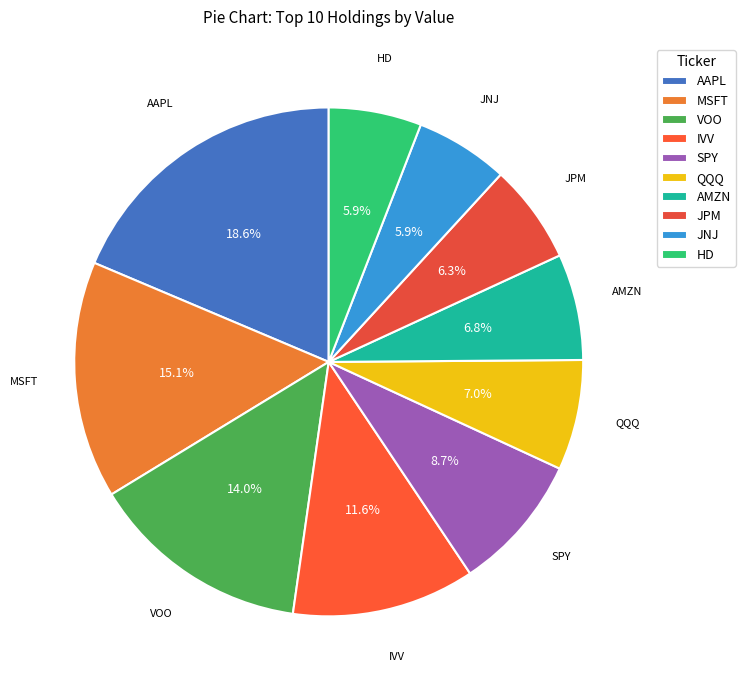

How many slices are in this pie chart?

10